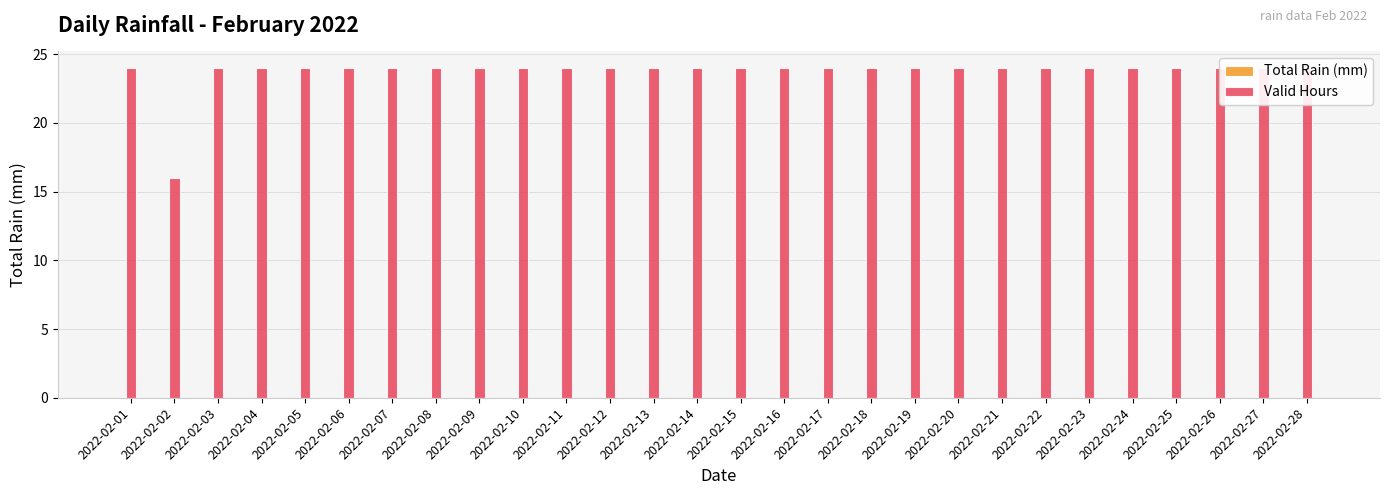

The value of Total Rain (mm) at 2022-02-17 is 0. True or false?

True